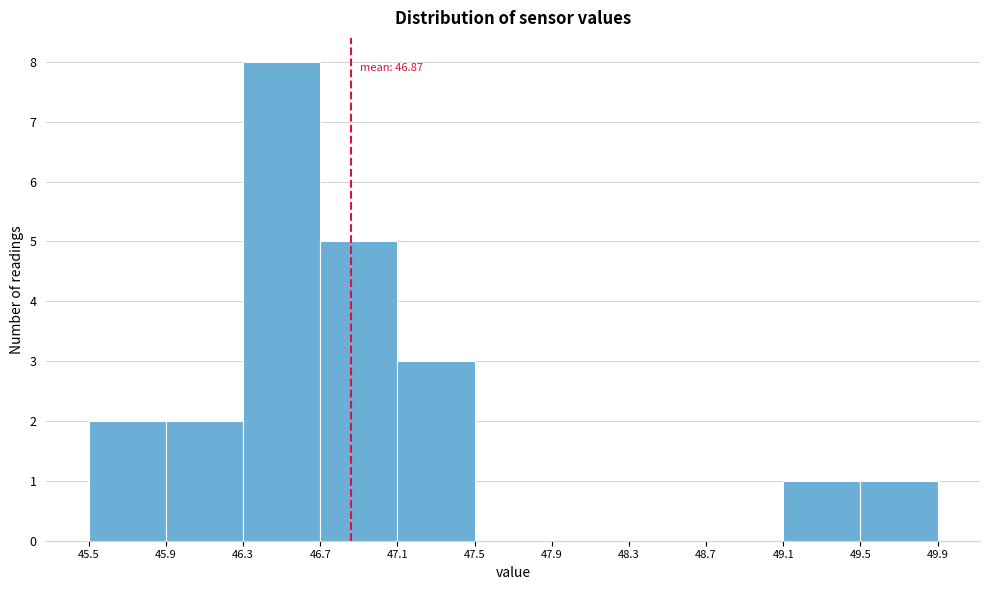

Over which range of the x-axis is the bar tallest?

46.3 to 46.7